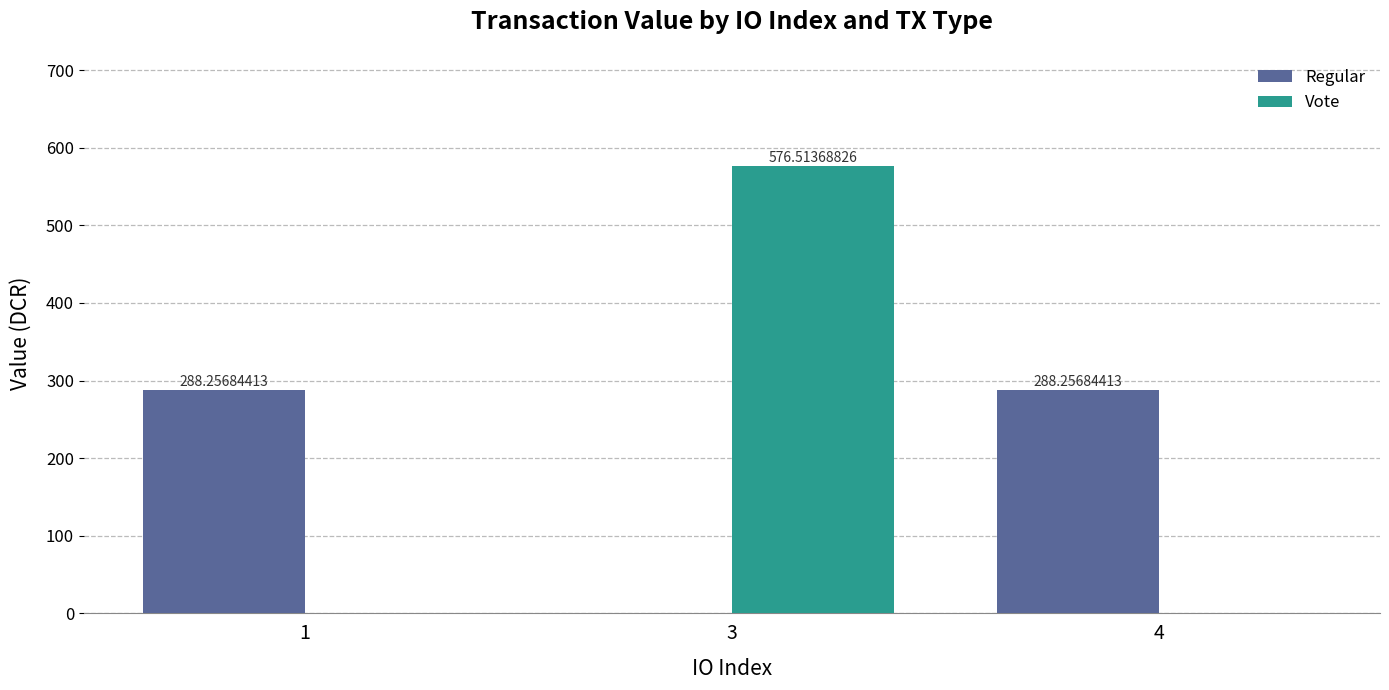

Where does the Regular series first go above 288?

1